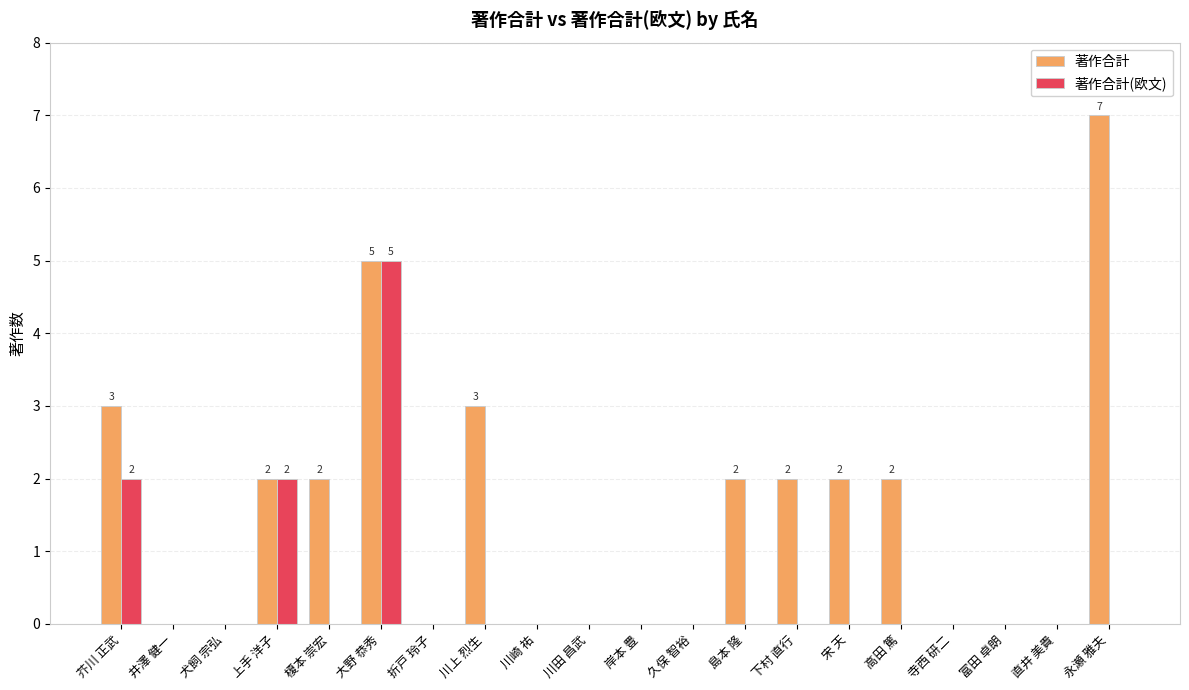

Reading left to right, list all the values displayed in this chart.

著作合計: 芥川 正武=3	井澤 健一=0	犬飼 宗弘=0	上手 洋子=2	榎本 崇宏=2	大野 恭秀=5	折戸 玲子=0	川上 烈生=3	川崎 祐=0	川田 昌武=0	岸本 豊=0	久保 智裕=0	島本 隆=2	下村 直行=2	宋 天=2	高田 篤=2	寺西 研二=0	富田 卓朗=0	直井 美貴=0	永瀬 雅夫=7
著作合計(欧文): 芥川 正武=2	井澤 健一=0	犬飼 宗弘=0	上手 洋子=2	榎本 崇宏=0	大野 恭秀=5	折戸 玲子=0	川上 烈生=0	川崎 祐=0	川田 昌武=0	岸本 豊=0	久保 智裕=0	島本 隆=0	下村 直行=0	宋 天=0	高田 篤=0	寺西 研二=0	富田 卓朗=0	直井 美貴=0	永瀬 雅夫=0